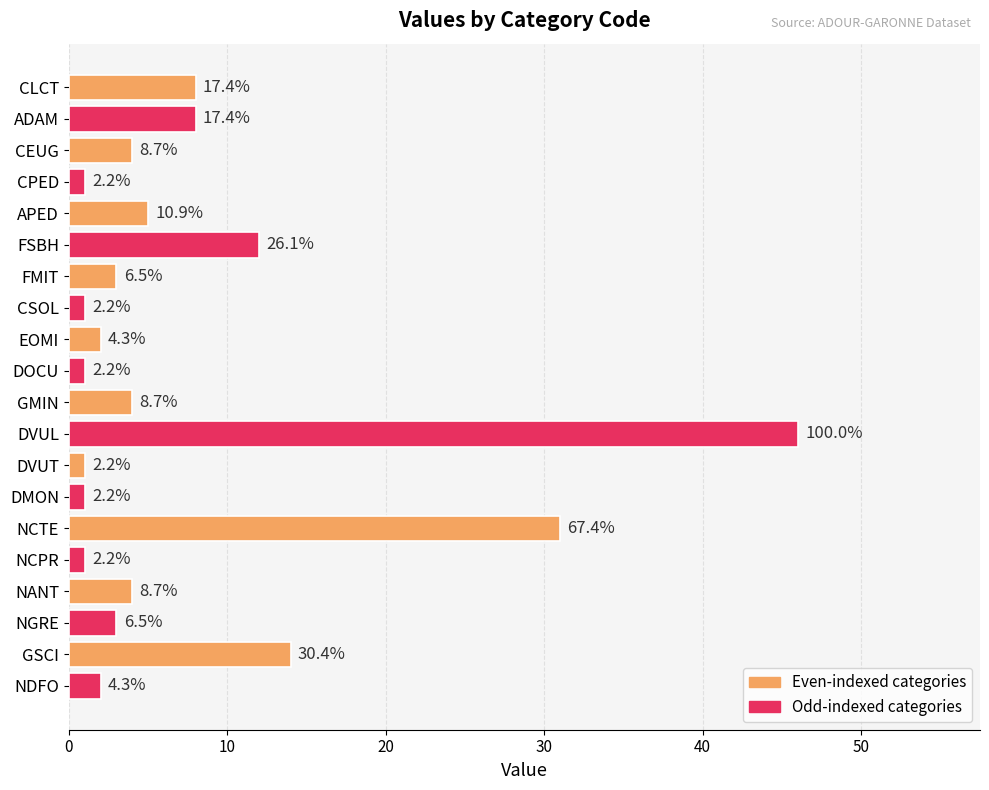

How many bars are there in total?

20